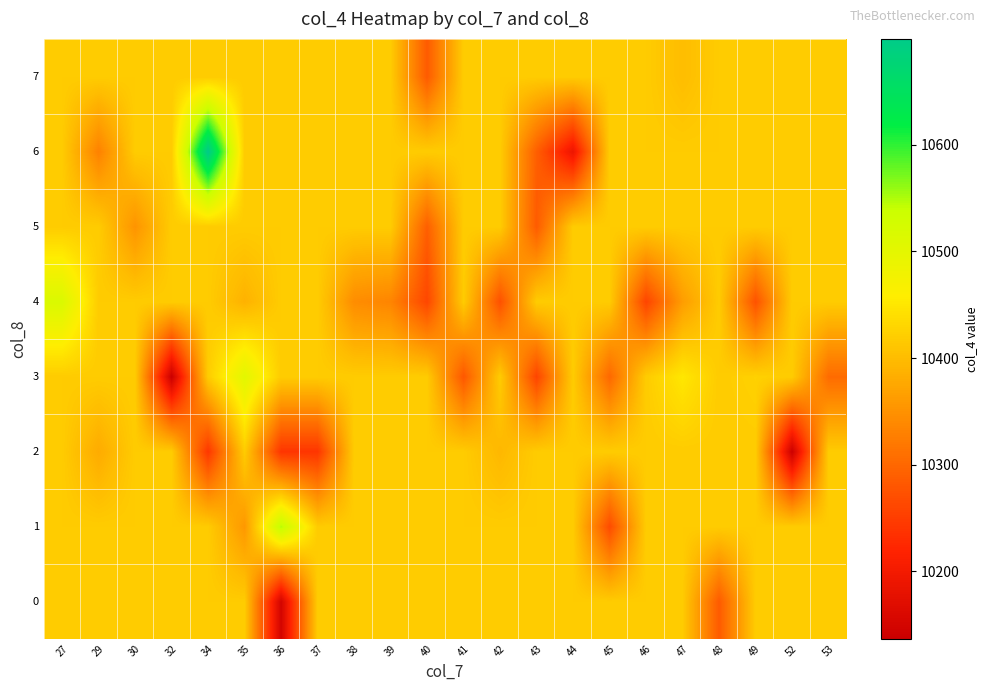

Which category has the highest value across all series?

34